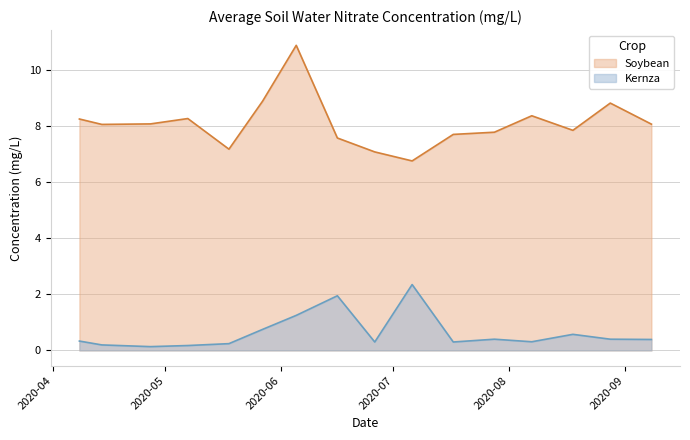

Which series has the largest total across all categories?

Soybean